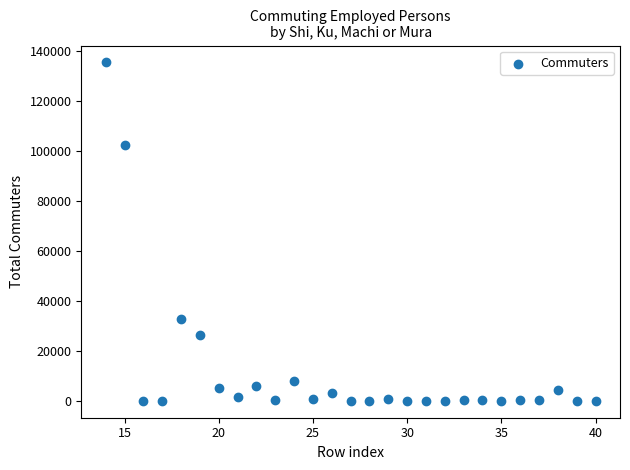

What is the range of Y values (max minus min)?

135344